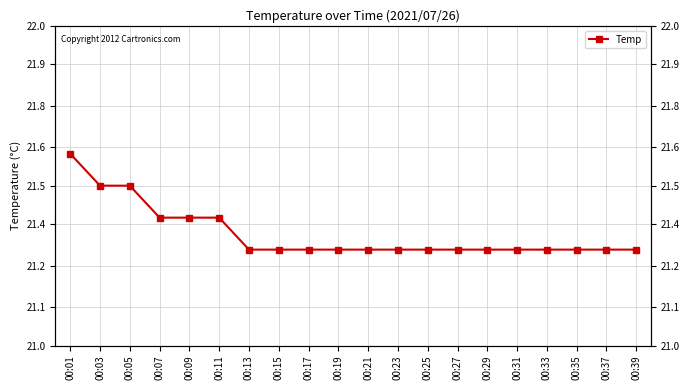

At which category does the chart reach its minimum across all series?

00:13